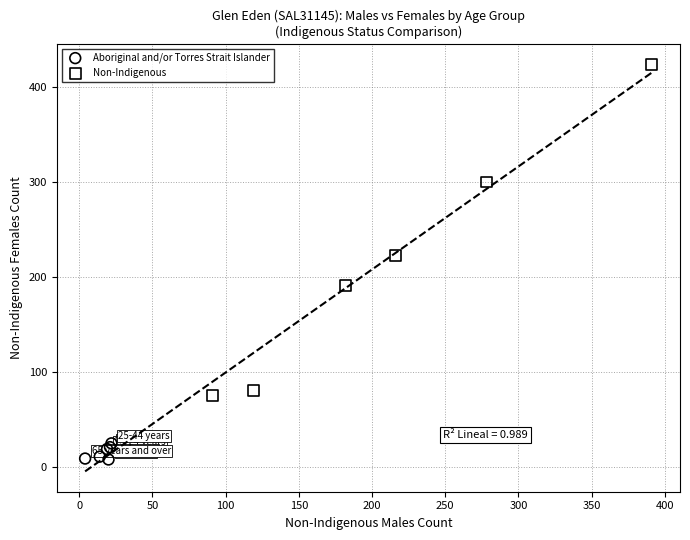

Which series has the widest spread of Y values?

Non-Indigenous